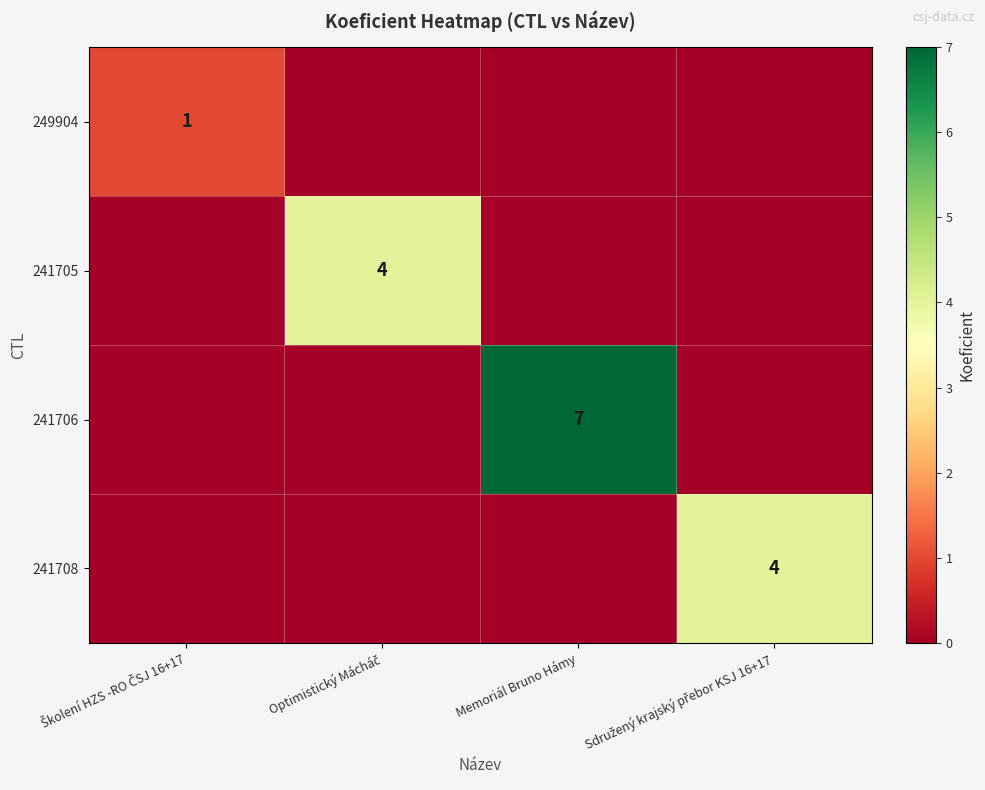

Is it true that 241706 equals 3 at Memoriál Bruno Hámy?

False